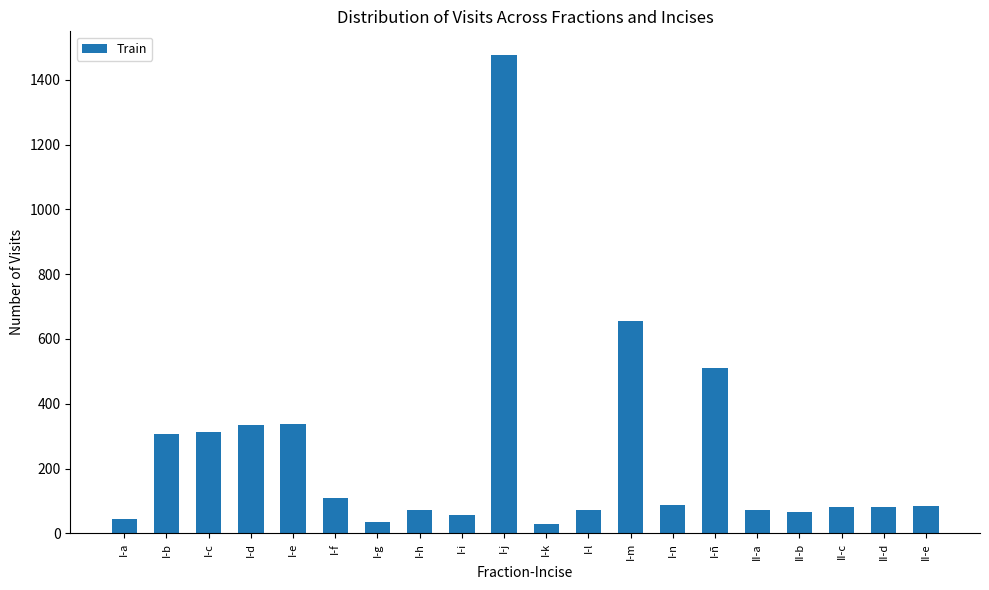

What is the average value?

241